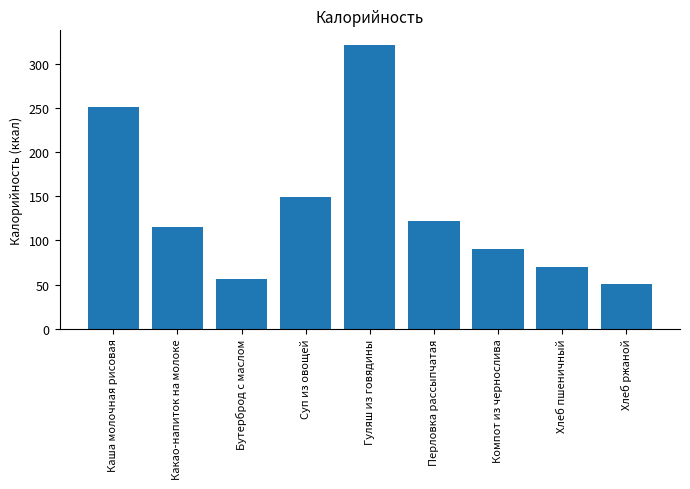

At which label is the value closest to 186?

Суп из овощей